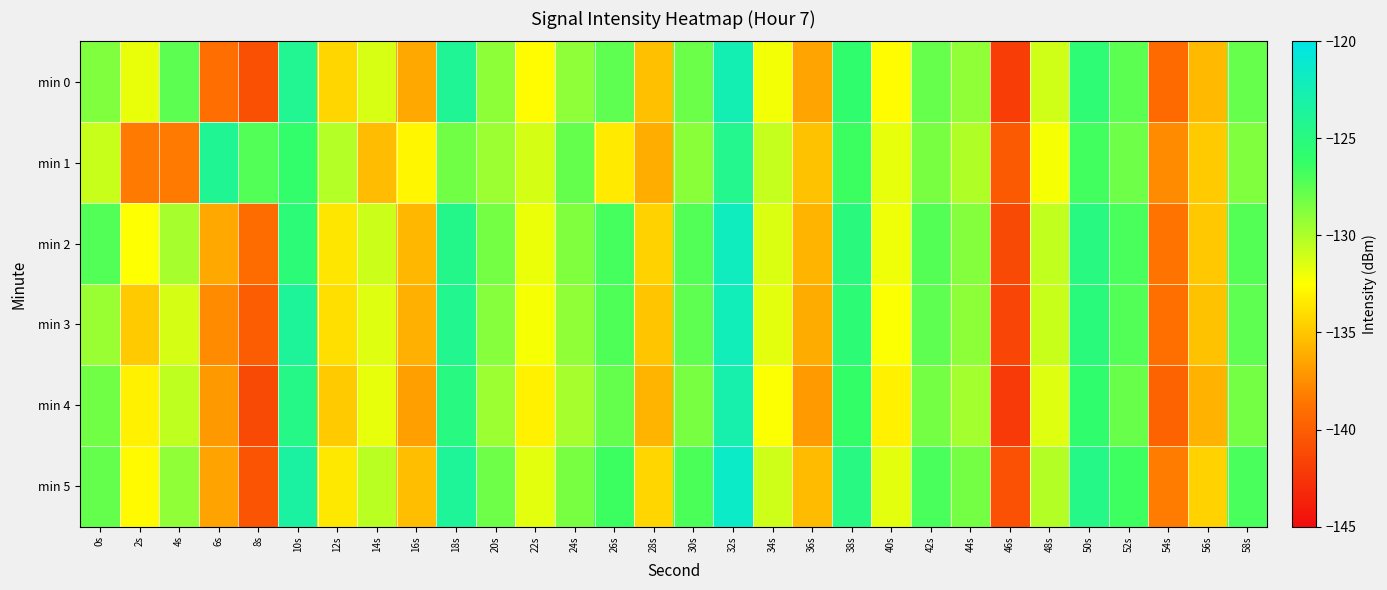

Between 30s and 54s, which is larger?

30s